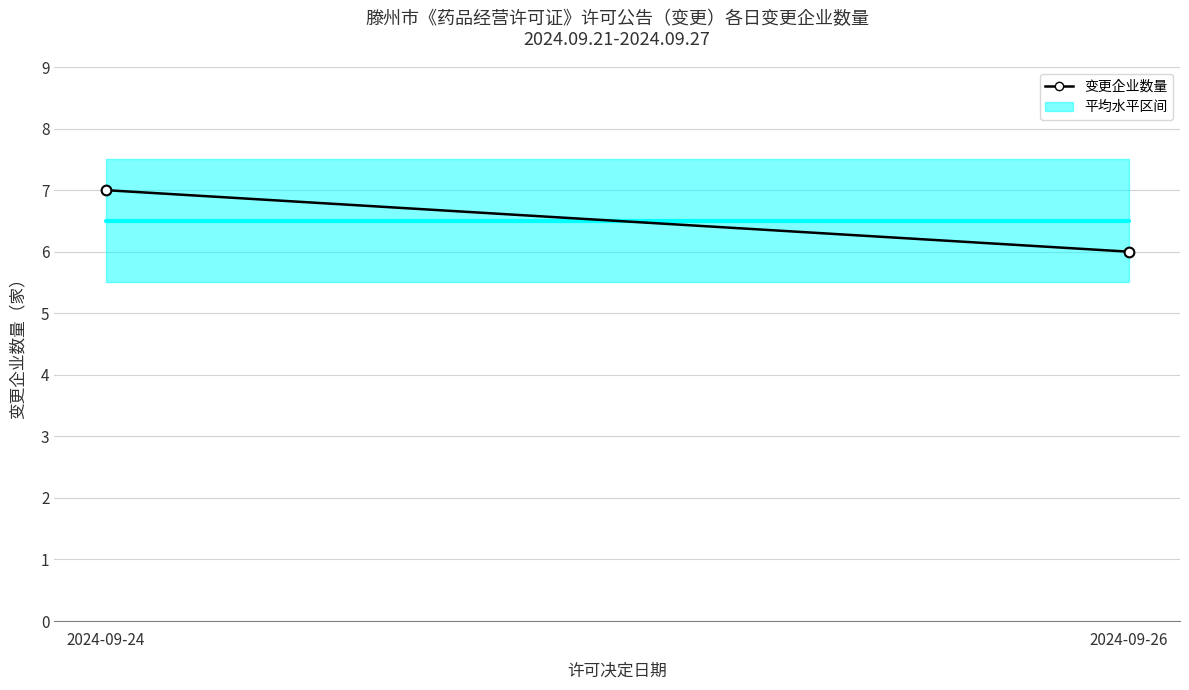

What is the value of the 2nd point from the left?

6